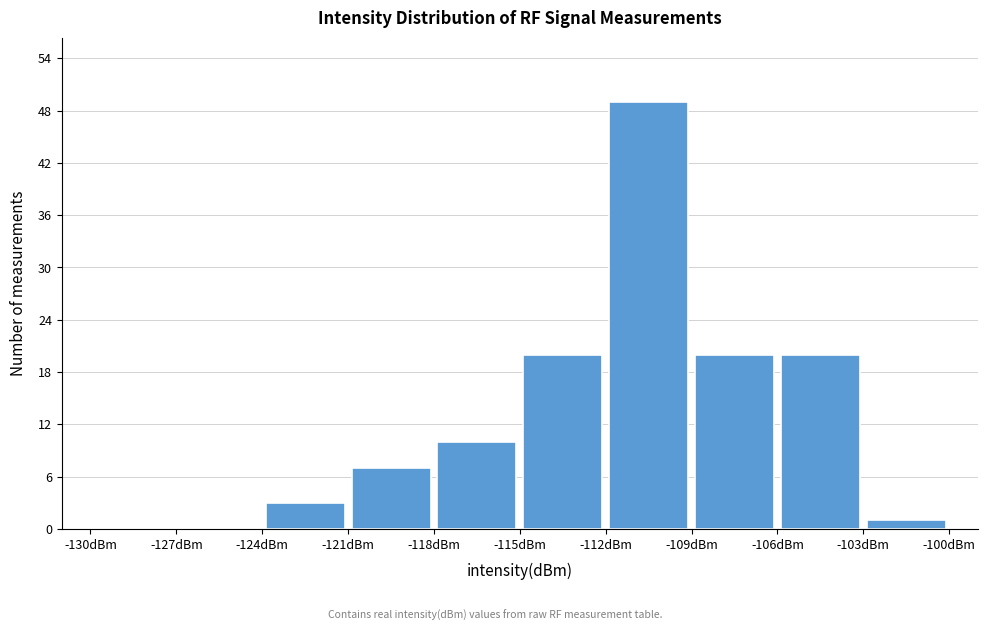

Reading left to right, list every bar in this chart as the range it spans on the x-axis followed by its height. The values are not printed on the chart, so give them approximately, as read against the axis.

-130 to -127: 0
-127 to -124: 0
-124 to -121: 3
-121 to -118: 7
-118 to -115: 10
-115 to -112: 20
-112 to -109: 49
-109 to -106: 20
-106 to -103: 20
-103 to -100: 1